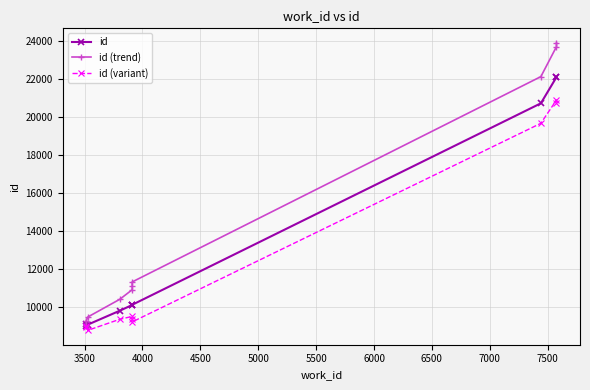

At 4500, list the series in order from smallest to largest.

id (variant), id, id (trend)